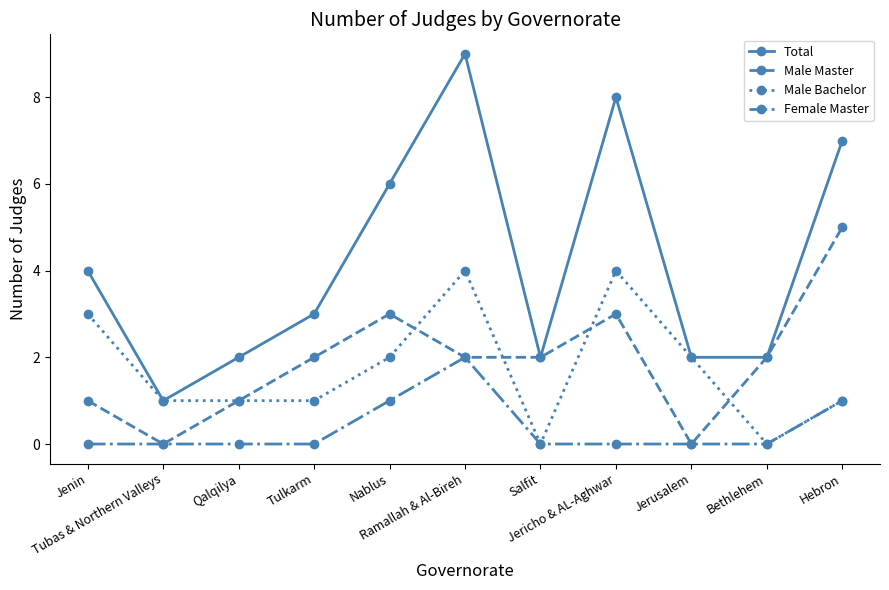

What is the greatest value displayed?

9